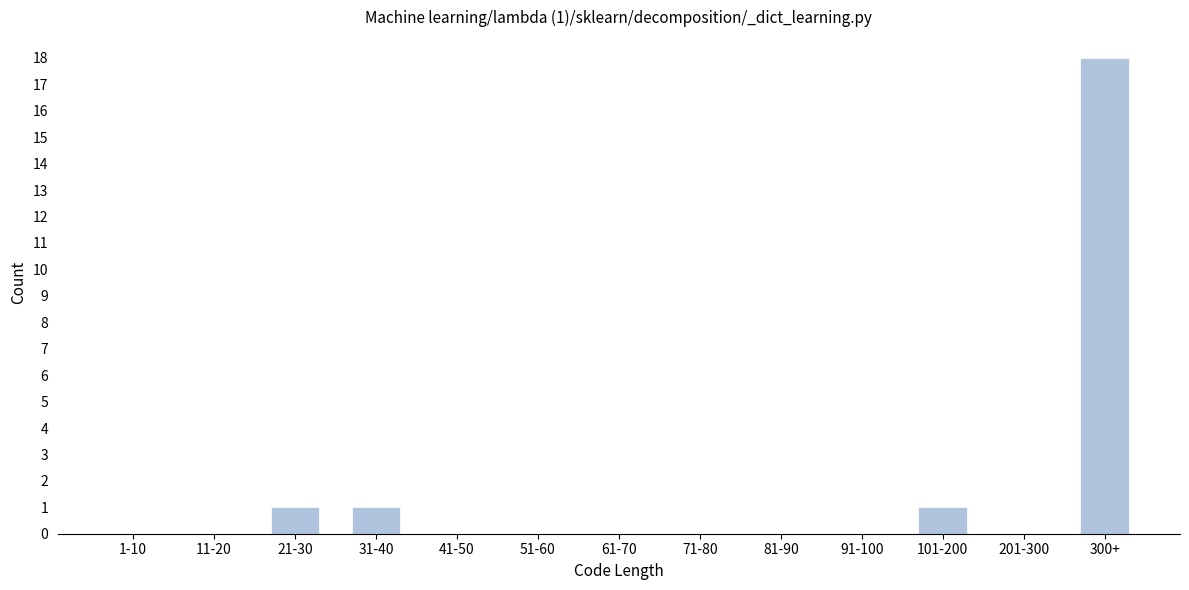

Reading left to right, transcribe all the data shown in this chart.

1-10=0	11-20=0	21-30=1	31-40=1	41-50=0	51-60=0	61-70=0	71-80=0	81-90=0	91-100=0	101-200=1	201-300=0	300+=18